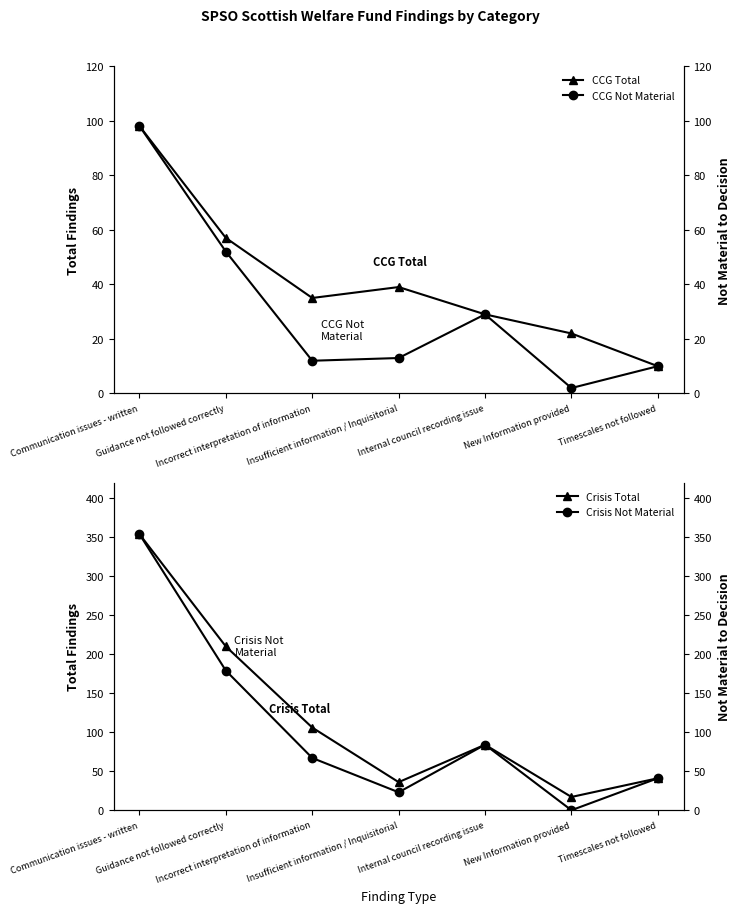

What is the difference between the CCG Total values at New Information provided and Incorrect interpretation of information?

13